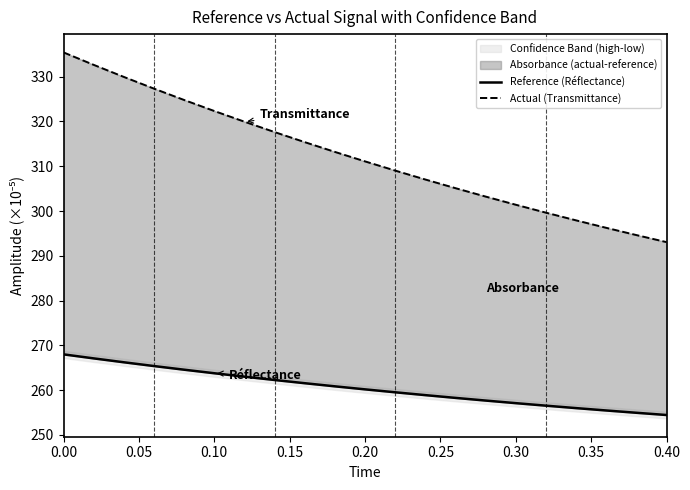

What is the label of the 6th point from the left?

0.25